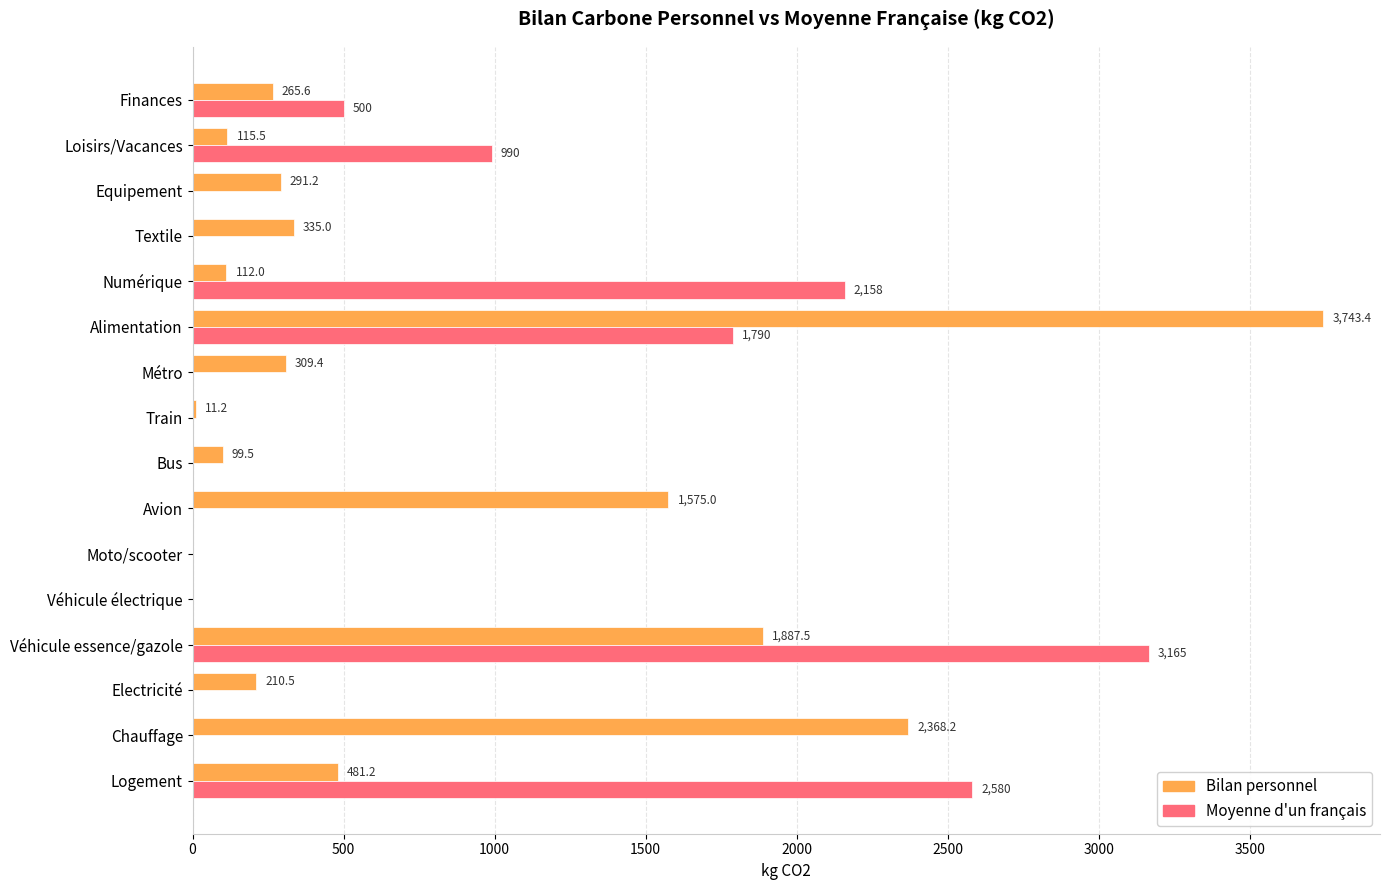

Which series changed the most between Logement and Numérique?

Moyenne d'un français